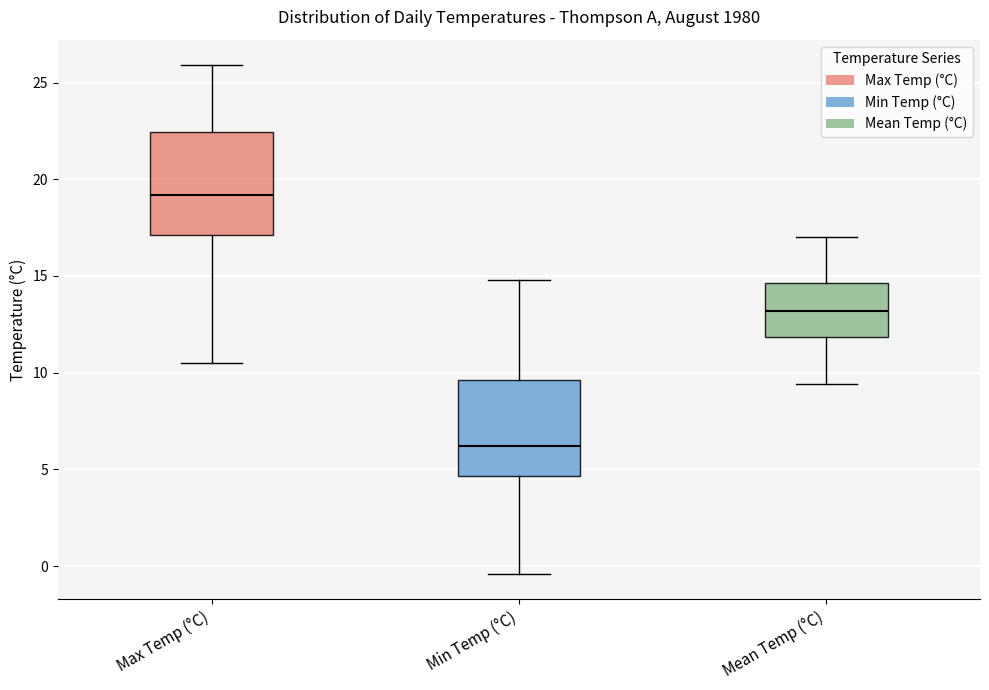

Reading left to right, transcribe this box plot: for each box, give where its median line is, the range the box spans, and where its two whiskers end, as read against the y-axis. The values are not printed on the chart, so give them approximately, as read against the axis.

Max Temp (°C): median 19.0, box 17.0 to 22.5, whiskers 10.5 to 26.0
Min Temp (°C): median 6.0, box 4.5 to 9.5, whiskers -0.5 to 15.0
Mean Temp (°C): median 13.0, box 12.0 to 14.5, whiskers 9.5 to 17.0